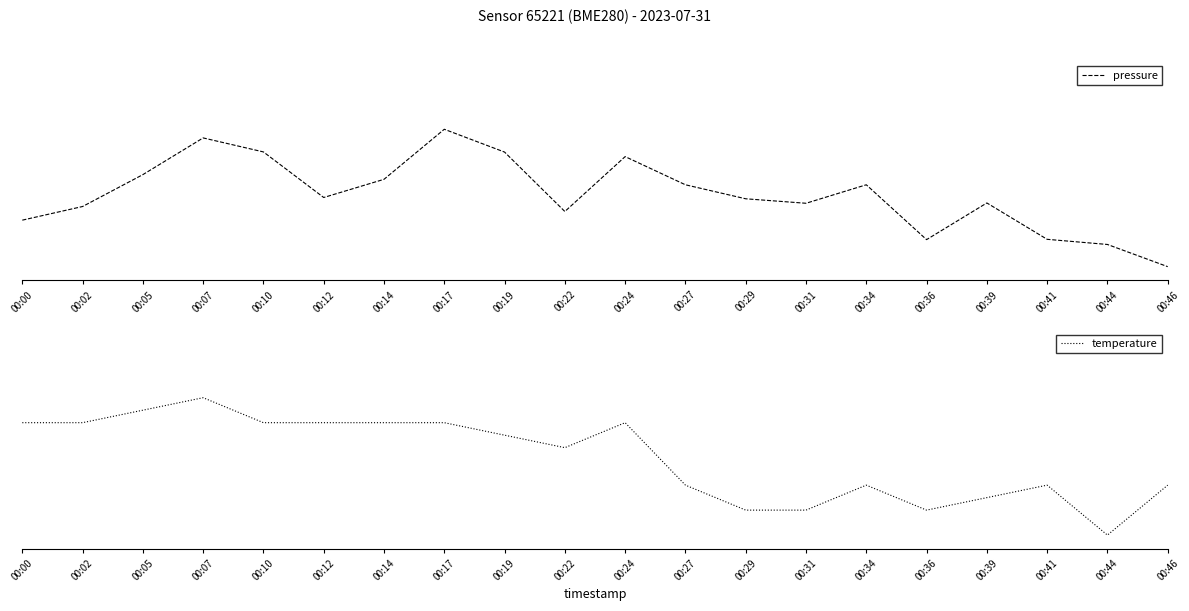

Reading left to right, list all the values displayed in this chart.

pressure: 00:00=0.3	00:02=0.4	00:05=0.7	00:07=0.9	00:10=0.8	00:12=0.5	00:14=0.6	00:17=1.0	00:19=0.8	00:22=0.4	00:24=0.8	00:27=0.6	00:29=0.5	00:31=0.5	00:34=0.6	00:36=0.2	00:39=0.5	00:41=0.2	00:44=0.2	00:46=0.0
temperature: 00:00=0.8	00:02=0.8	00:05=0.9	00:07=1.0	00:10=0.8	00:12=0.8	00:14=0.8	00:17=0.8	00:19=0.7	00:22=0.6	00:24=0.8	00:27=0.4	00:29=0.2	00:31=0.2	00:34=0.4	00:36=0.2	00:39=0.3	00:41=0.4	00:44=0.0	00:46=0.4